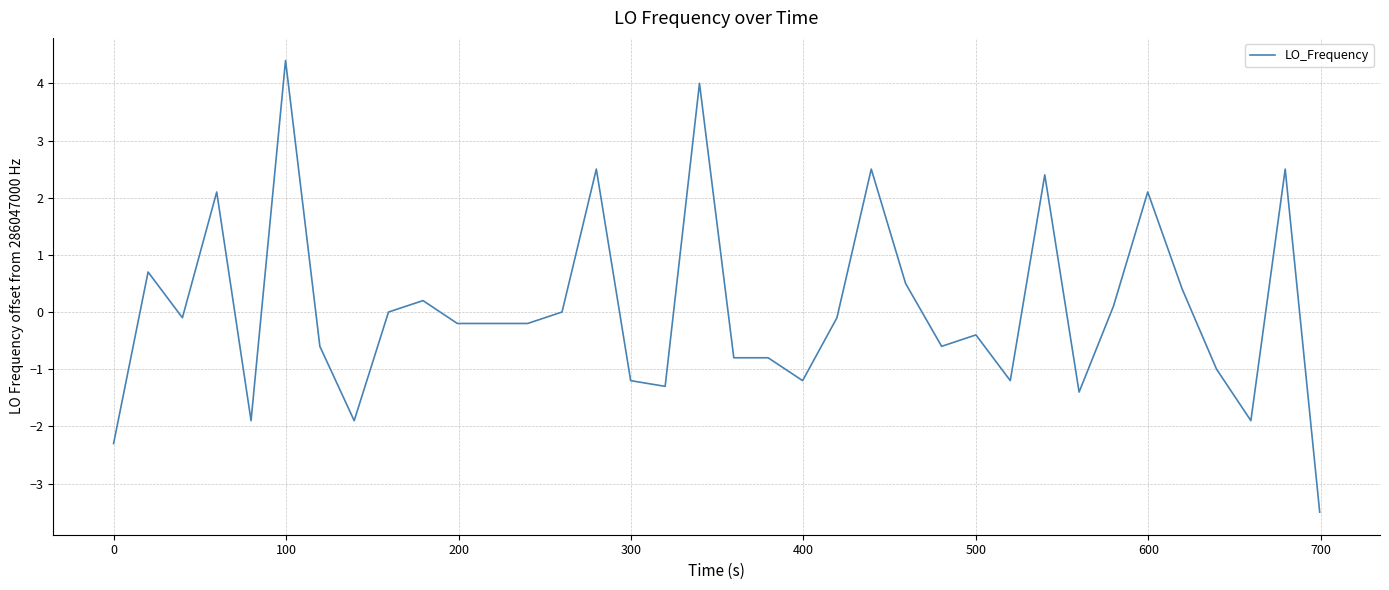

What is the greatest value displayed?

4.4